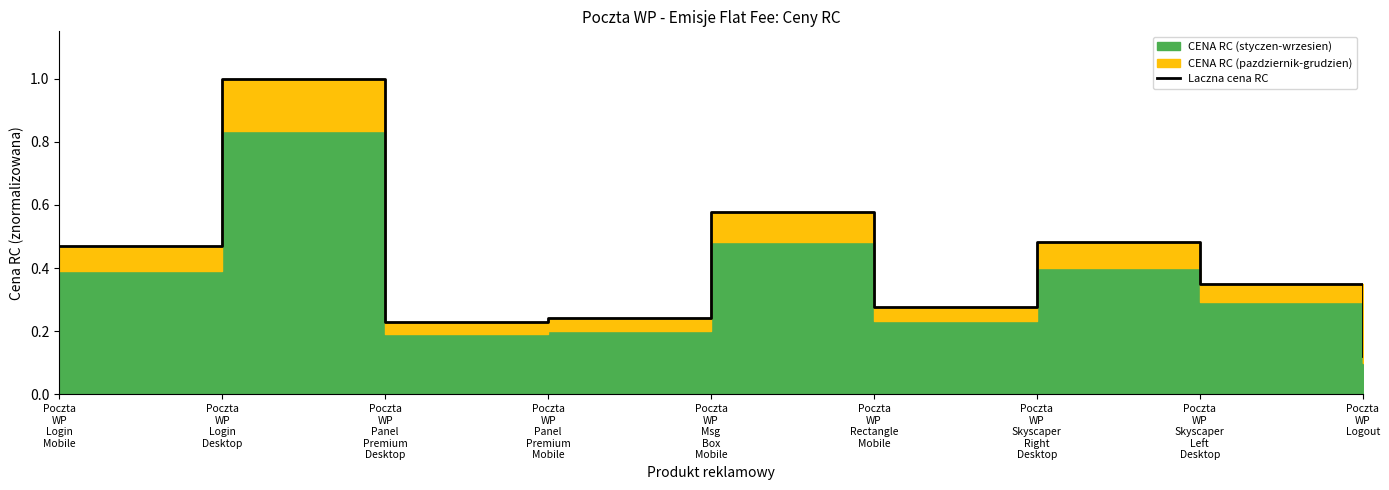

Which category has the highest value across all series?

Poczta
WP
Login
Desktop